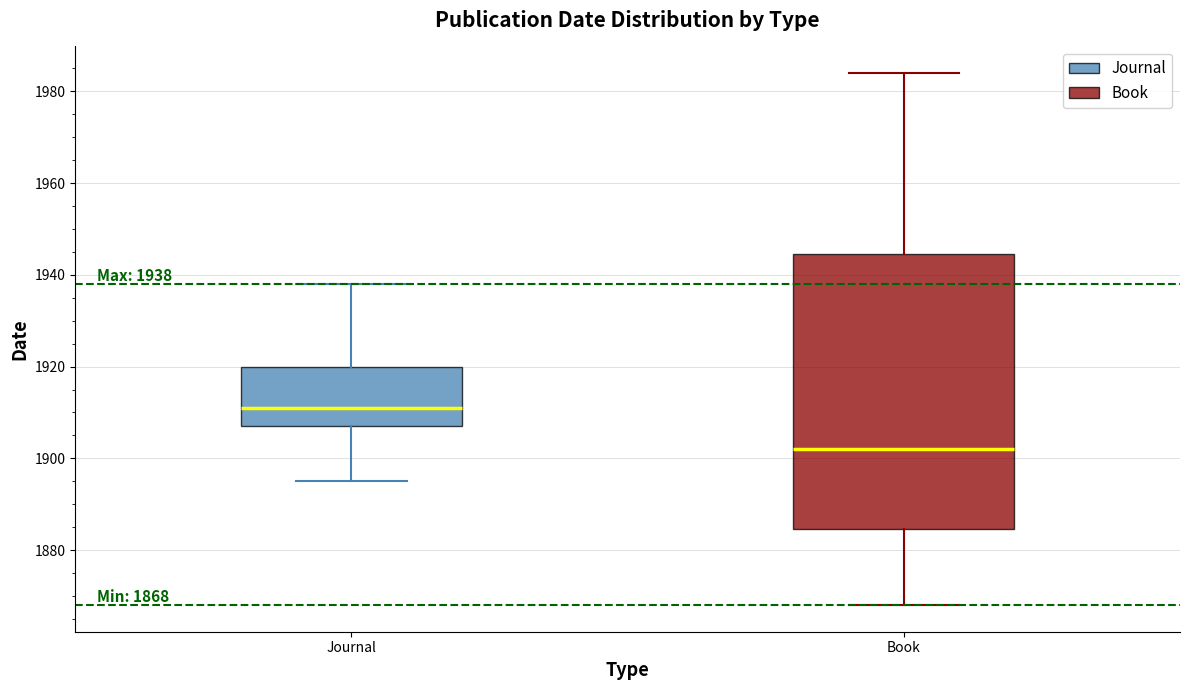

Comparing the boxes themselves (not the whiskers), which one is the tallest?

Book